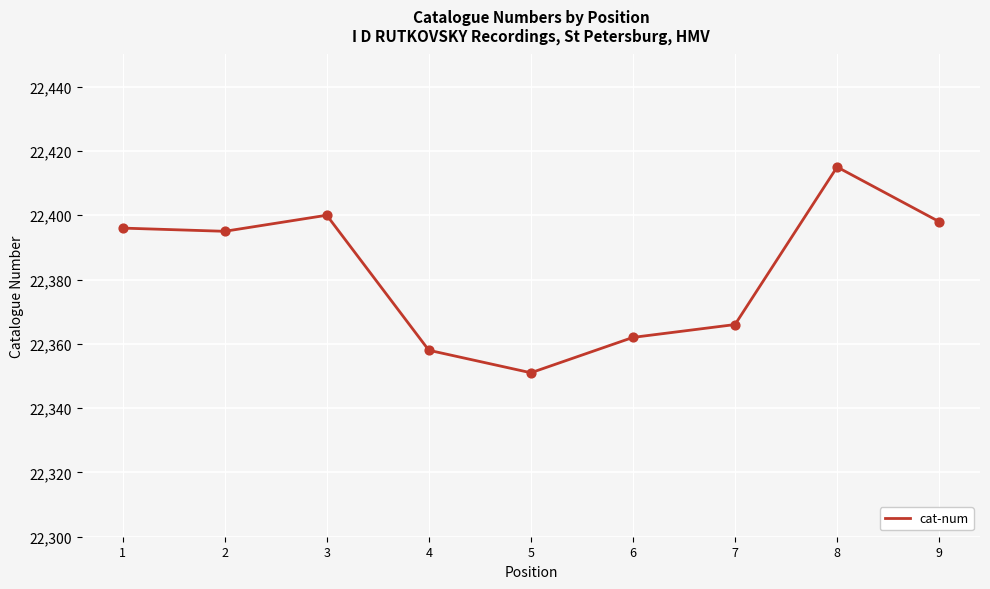

What is the change in value from 4 to 9?

+40